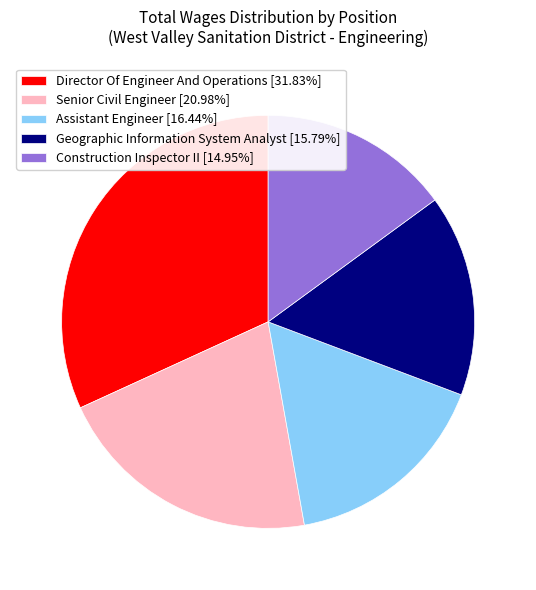

What is the ratio of the value at Construction Inspector II [14.95%] to the value at Geographic Information System Analyst [15.79%]?

0.9